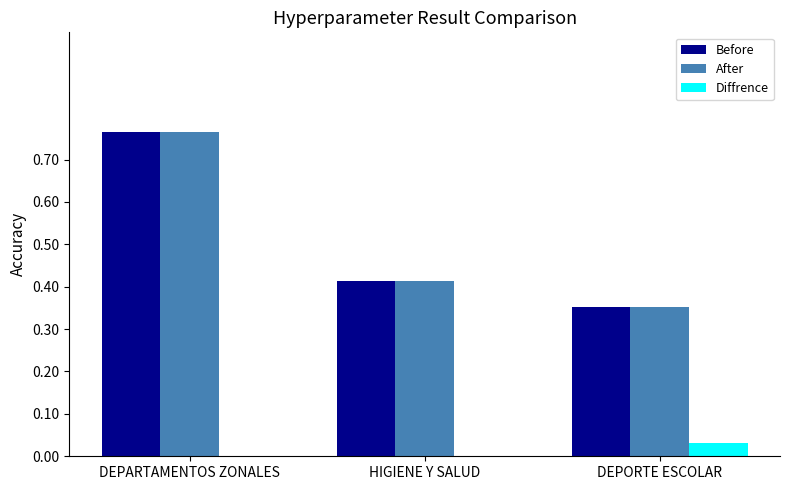

What is the sum of the Before values at DEPORTE ESCOLAR and DEPARTAMENTOS ZONALES?

1.1